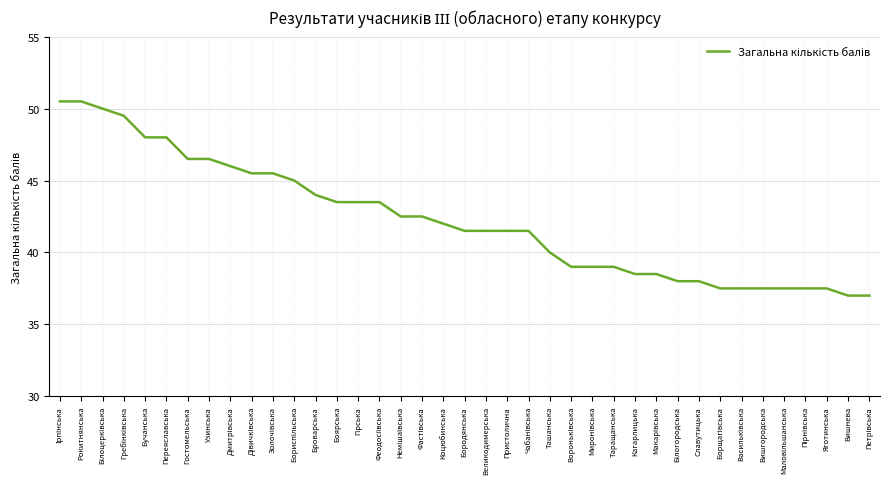

What value does the data have at Коцюбинська?

42.0